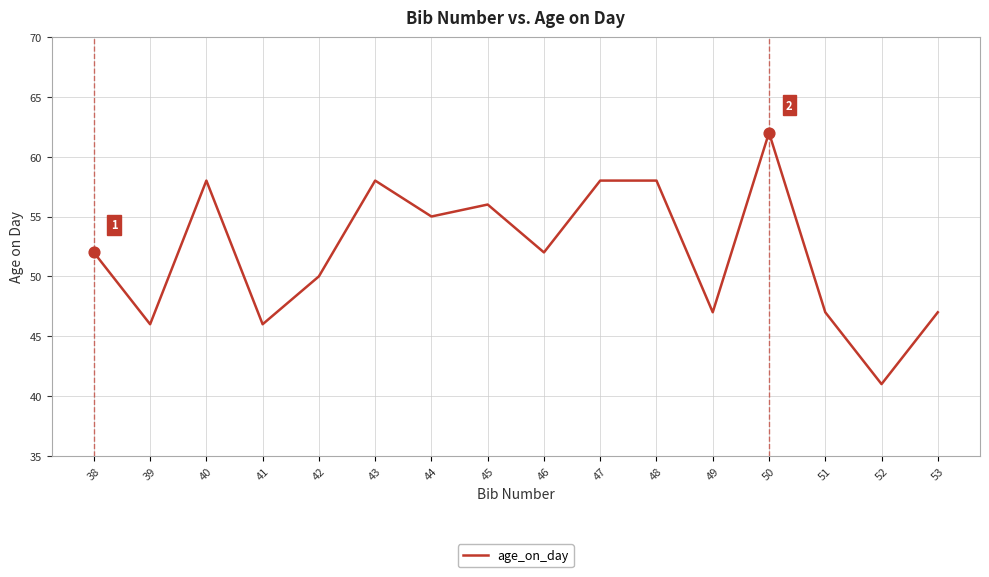

Which has a higher value, 44 or 45?

45